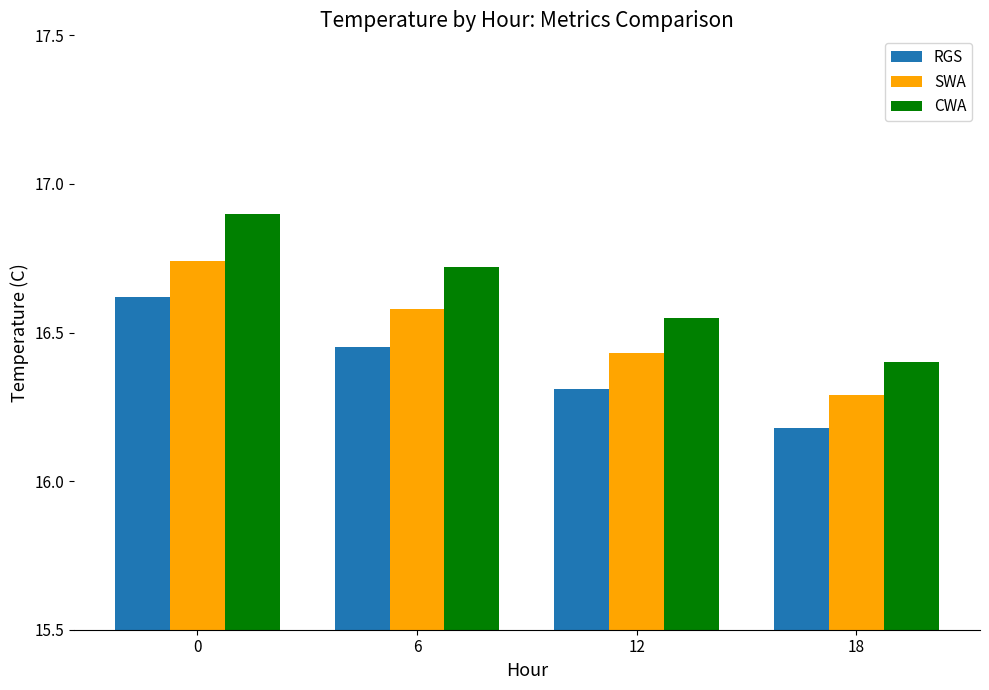

Rank the categories by SWA value from lowest to highest.

18, 12, 6, 0